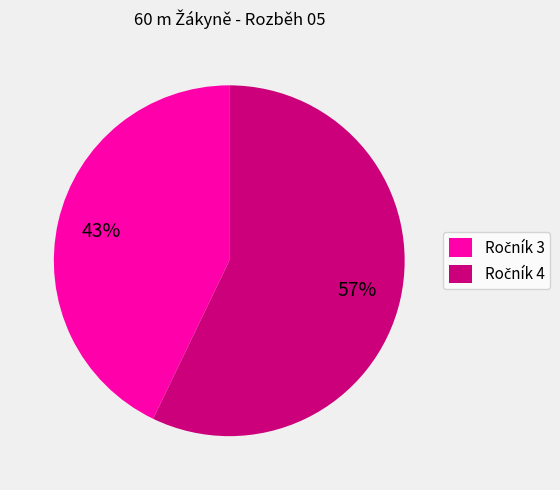

To the nearest percent, what is the difference between the largest and smallest slice percentages?

14%